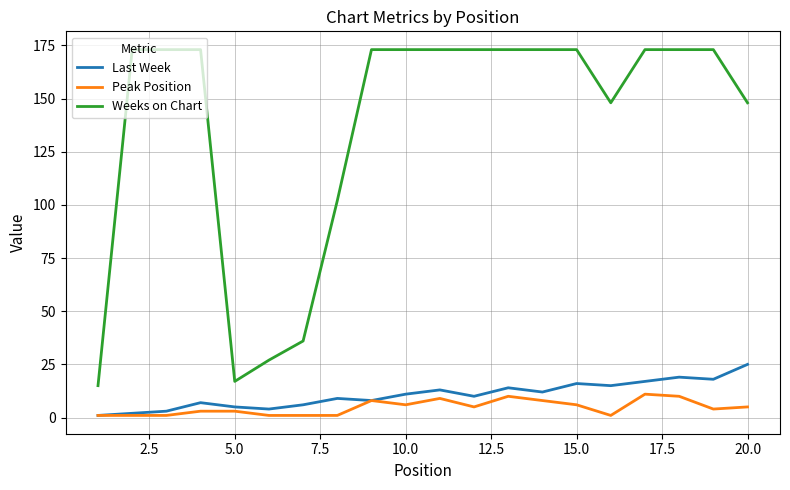

Which series has the largest range (max minus min)?

Weeks on Chart